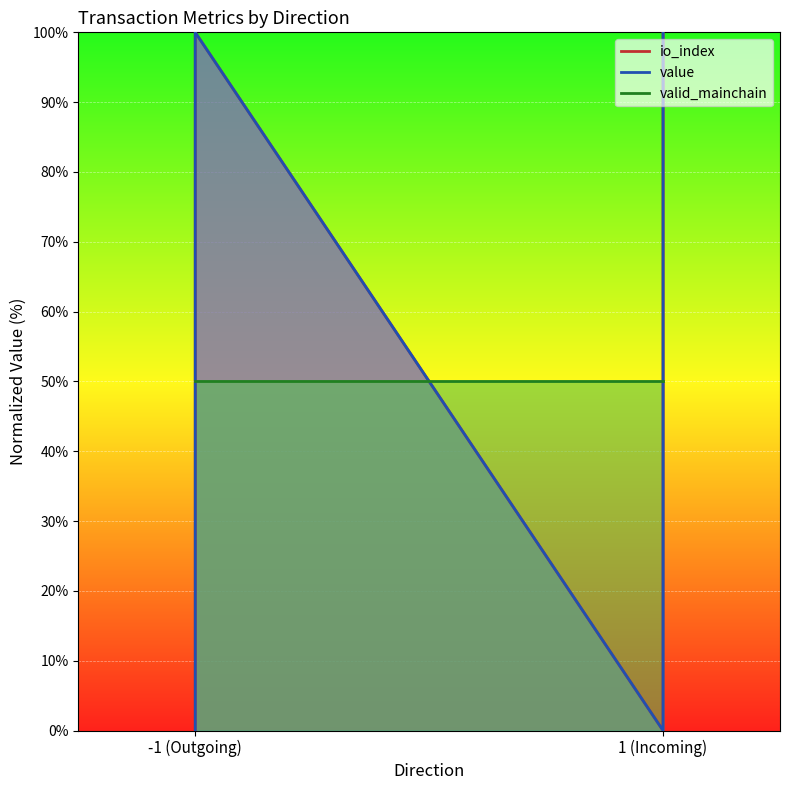

Is the value of io_index at 1 (Incoming) greater than the value of value at 1 (Incoming)?

No